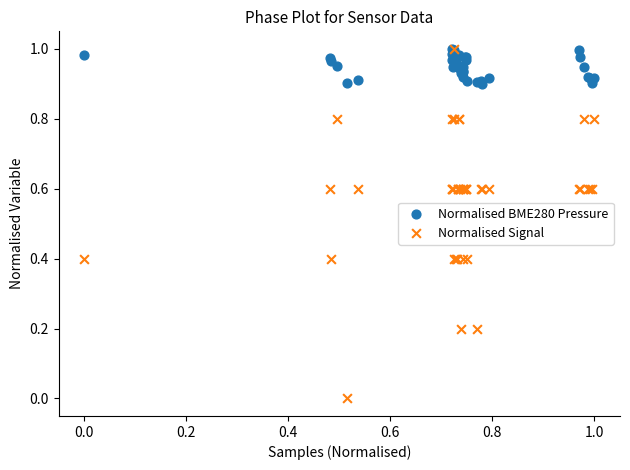

What are all the series names shown in the legend?

Normalised BME280 Pressure, Normalised Signal